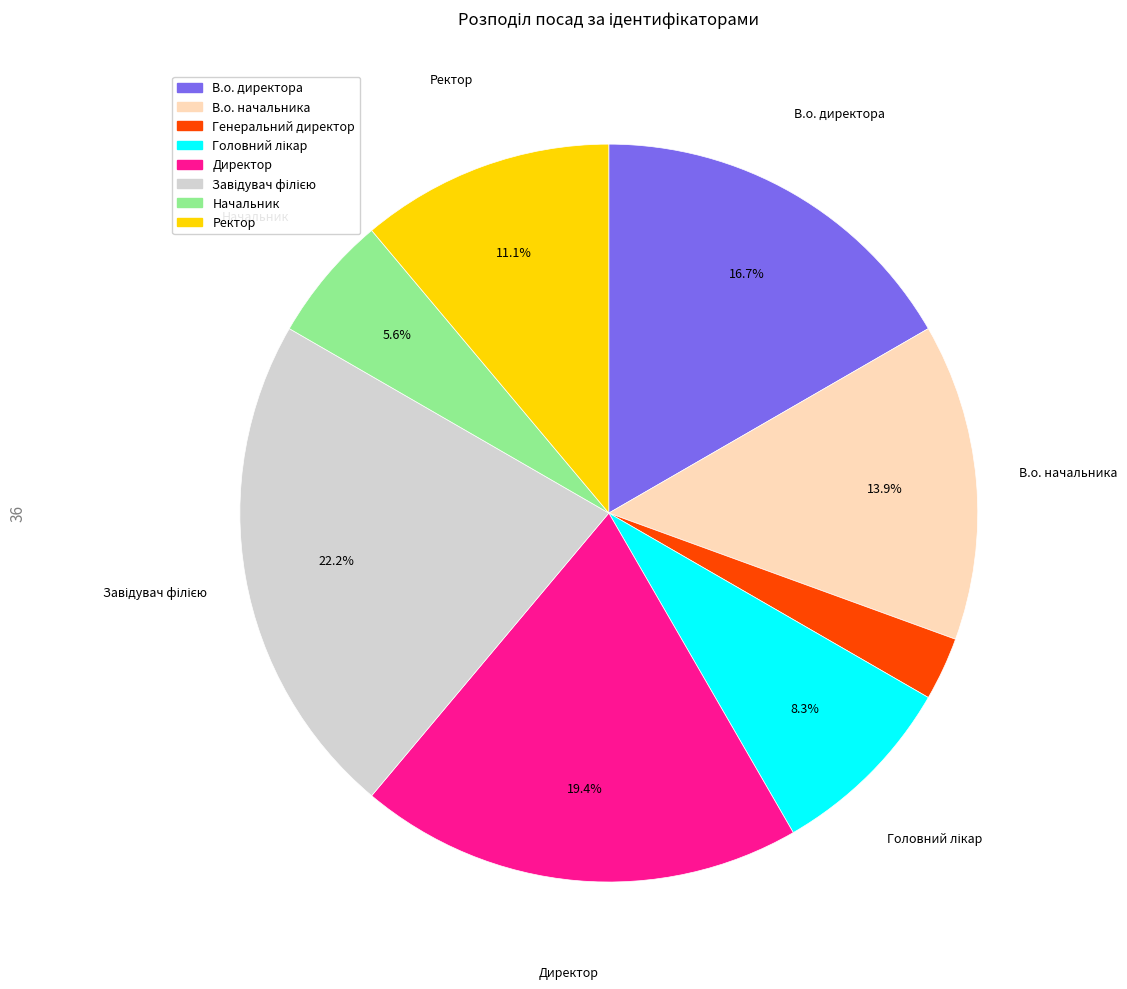

To the nearest percent, what is the average slice percentage?

12%